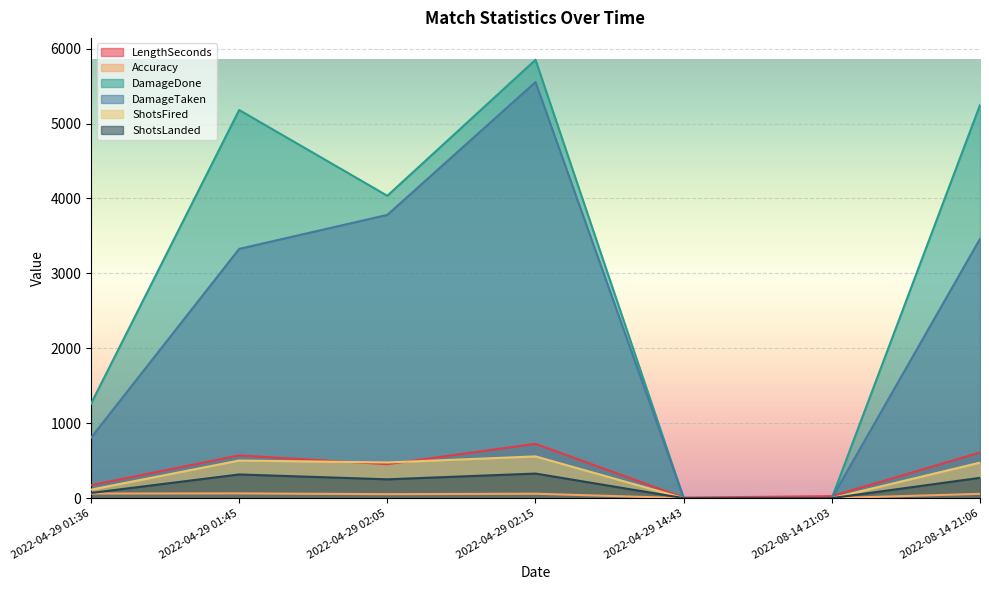

Which series has the largest range (max minus min)?

DamageDone